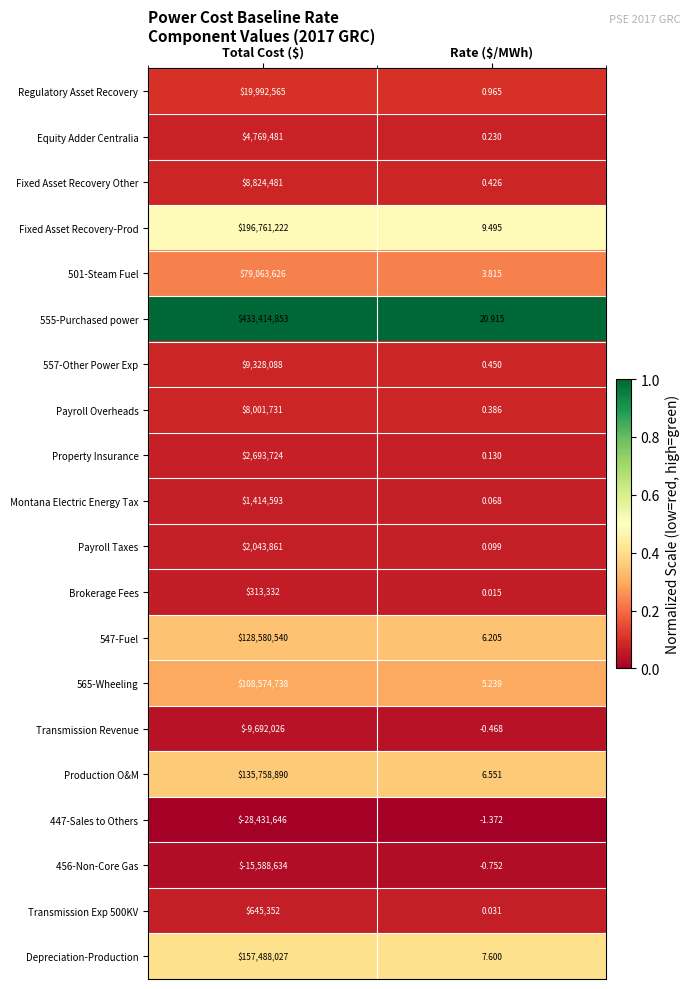

Which category has the lowest value across all series?

Total Cost ($)